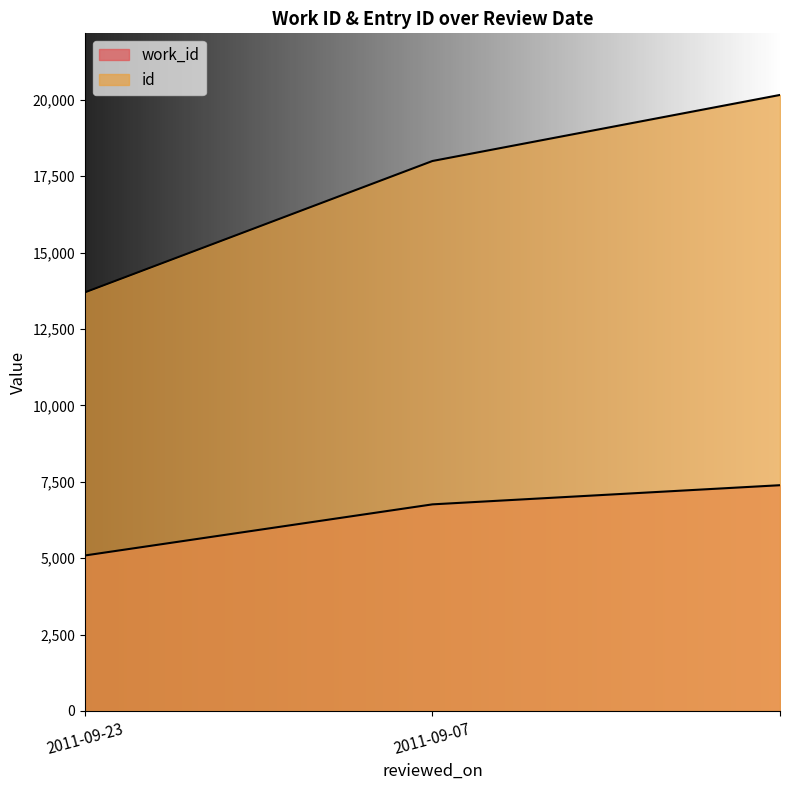

What is the value of the work_id point at the 2nd from the left?

6761